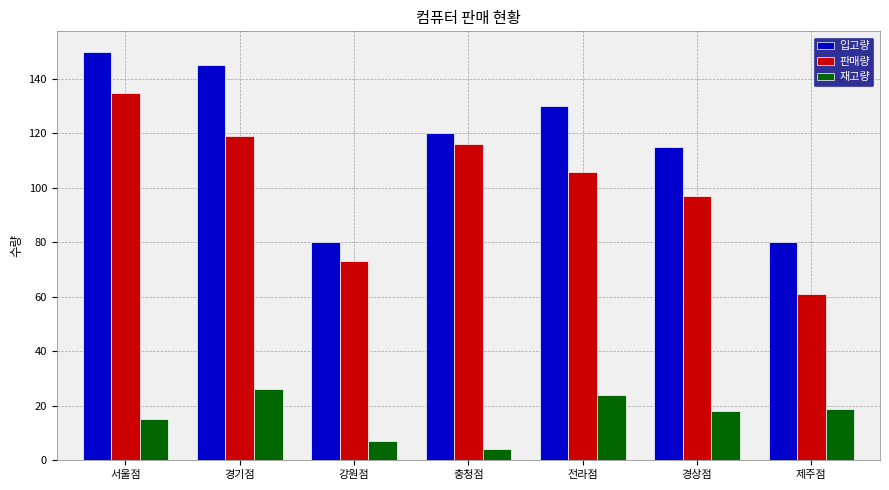

List the labels in order of 판매량 value, largest first.

서울점, 경기점, 충청점, 전라점, 경상점, 강원점, 제주점